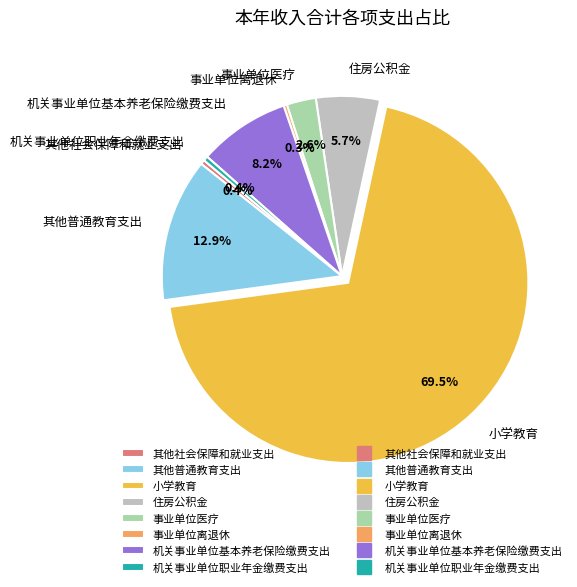

Which has a higher value, 其他社会保障和就业支出 or 其他普通教育支出?

其他普通教育支出